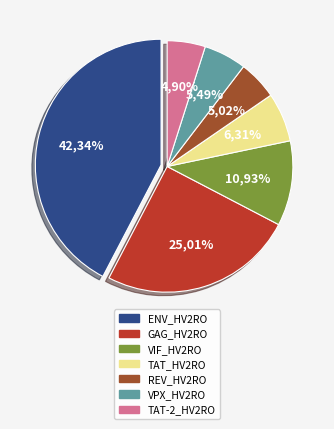

To the nearest percent, what is the average slice percentage?

14%